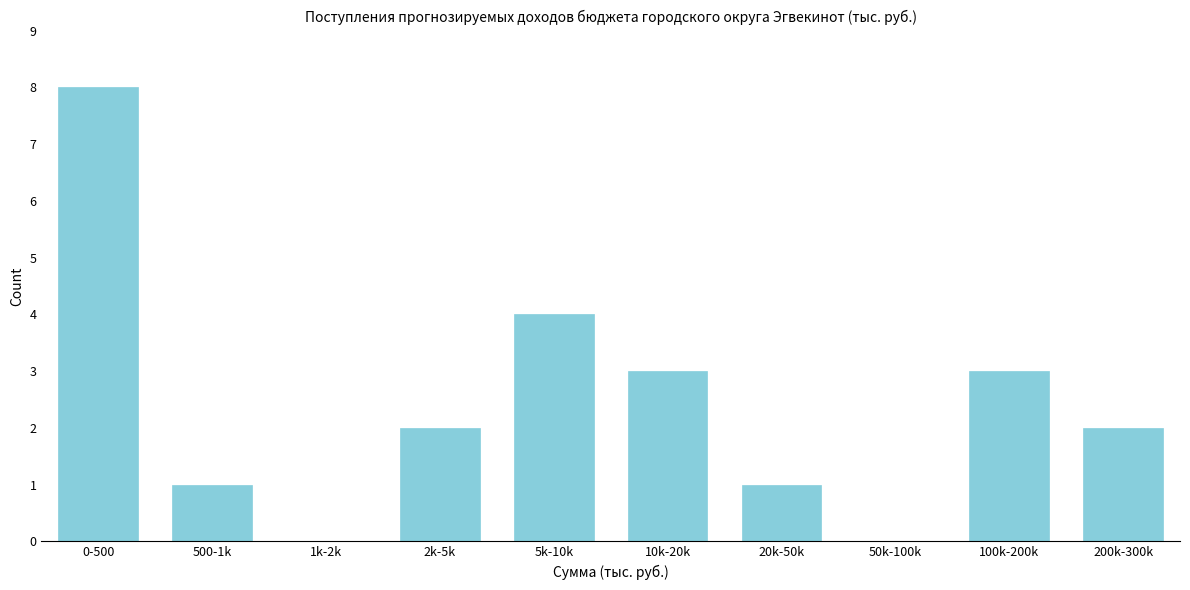

Reading left to right, list all the values displayed in this chart.

0-500=8	500-1k=1	1k-2k=0	2k-5k=2	5k-10k=4	10k-20k=3	20k-50k=1	50k-100k=0	100k-200k=3	200k-300k=2